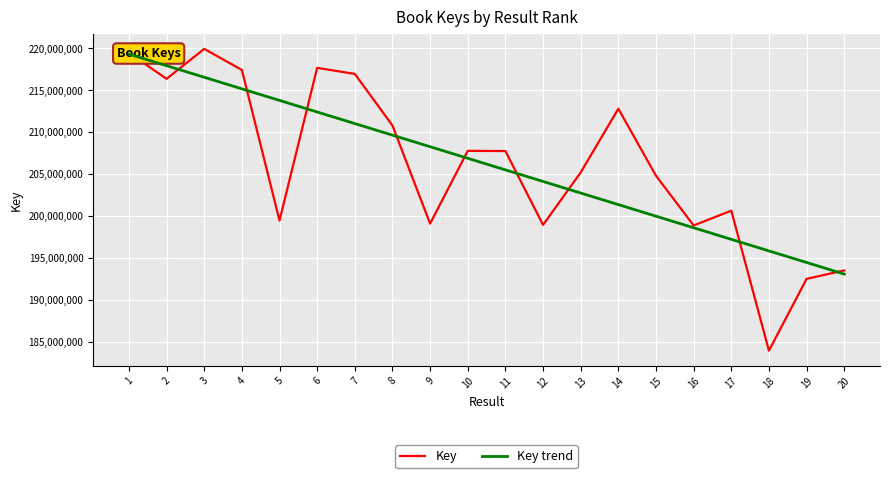

Which series has the widest spread of values?

Key